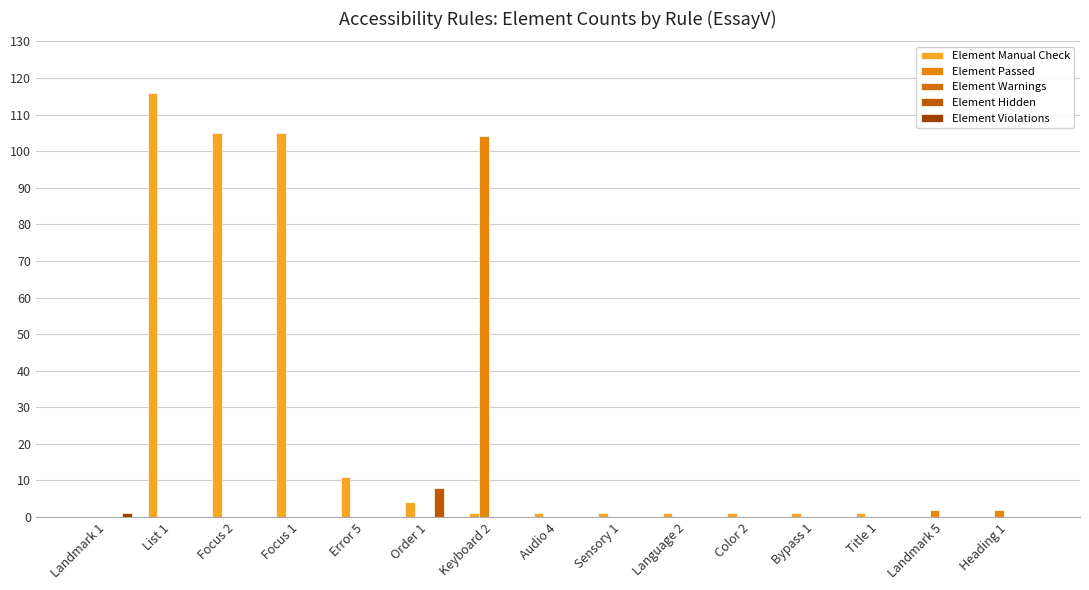

Which series changed the most between Keyboard 2 and Audio 4?

Element Passed